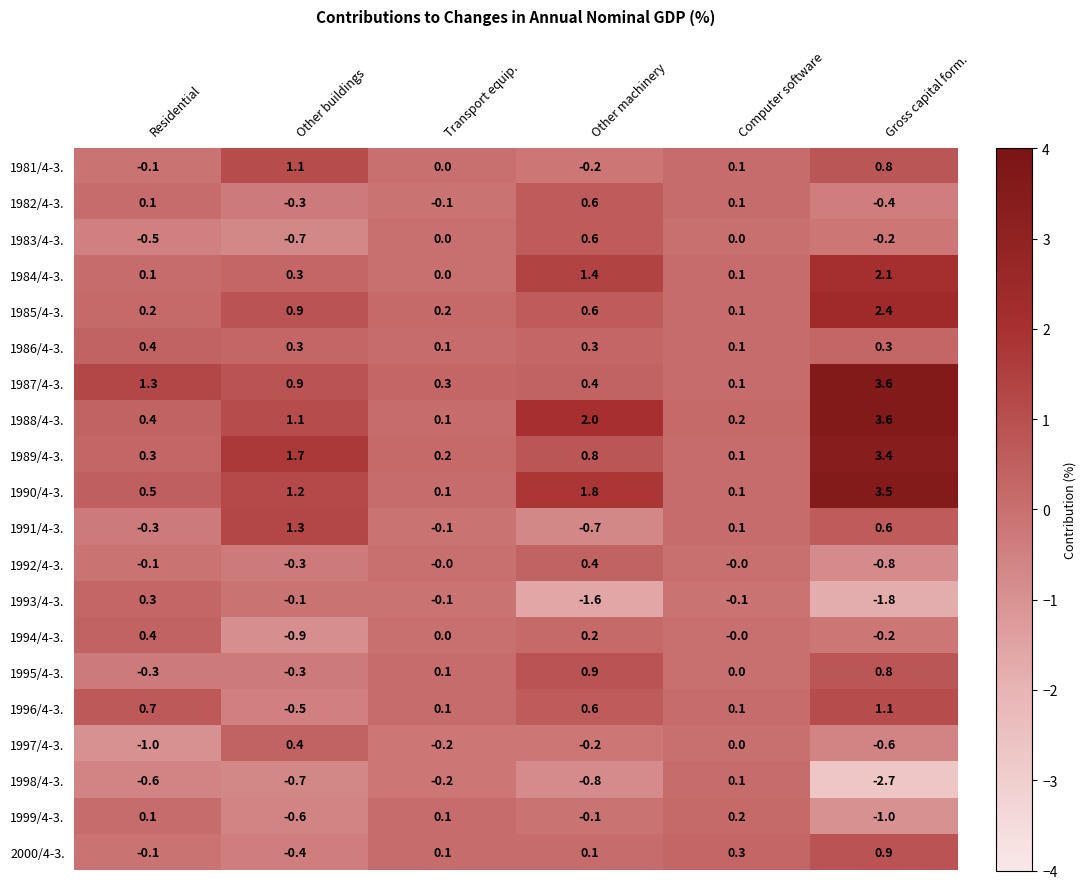

At how many categories does at least one series exceed 0?

6